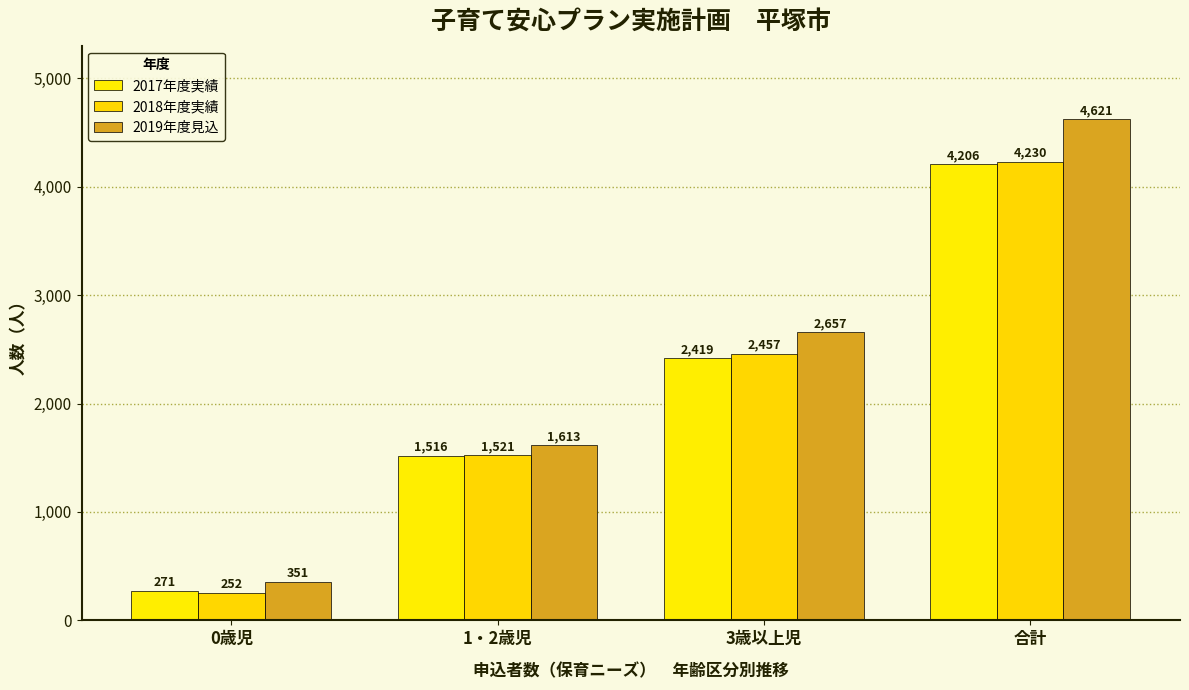

What are all the series names shown in the legend?

2017年度実績, 2018年度実績, 2019年度見込